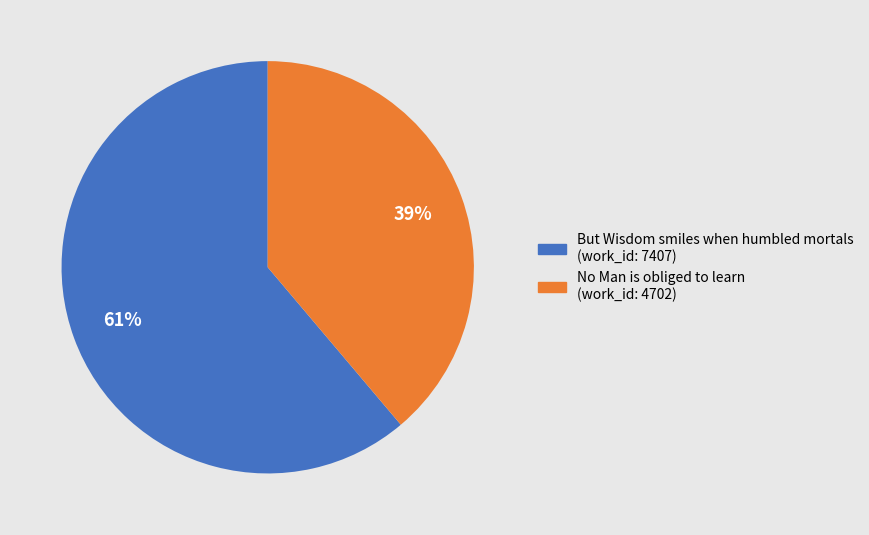

To the nearest percent, what portion does But Wisdom smiles when humbled mortals (work_id: 7407) represent?

61%